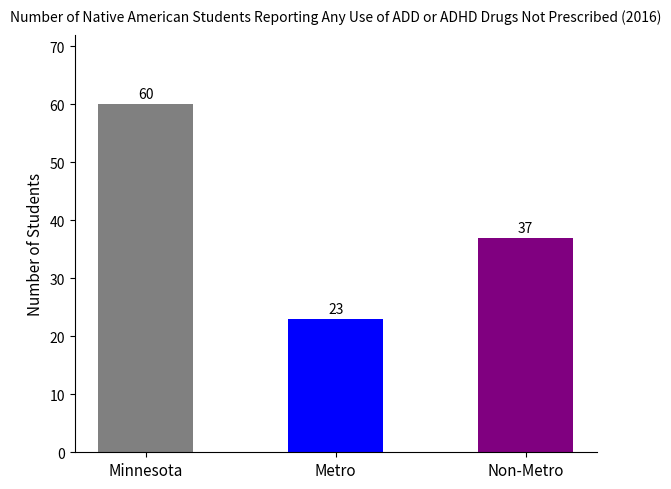

What is the value of the 1st bar from the left?

60